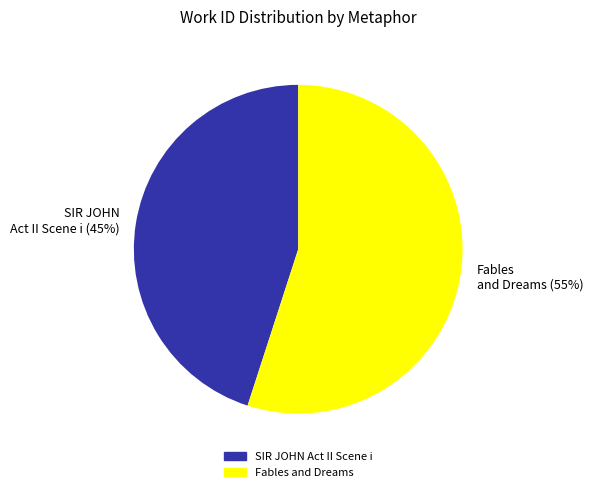

To the nearest percent, what is the difference between the Fables and Dreams and SIR JOHN Act II Scene i slice percentages?

10%